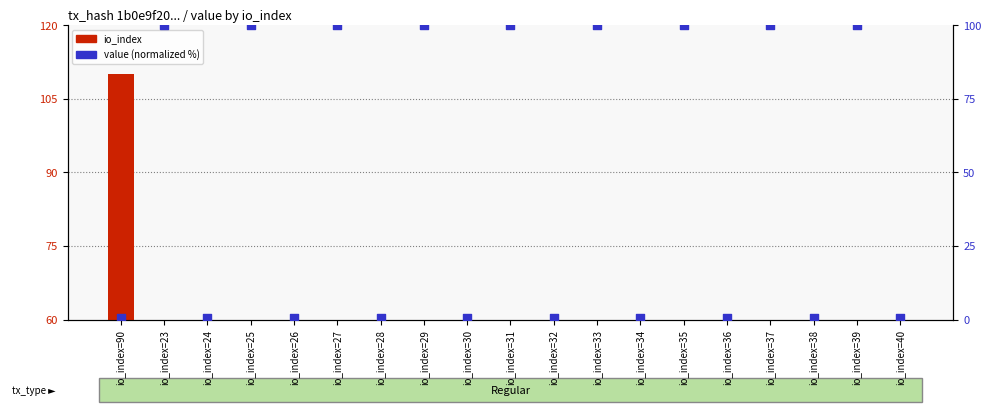

Which series has the largest Y range (max minus min)?

value (normalized %)